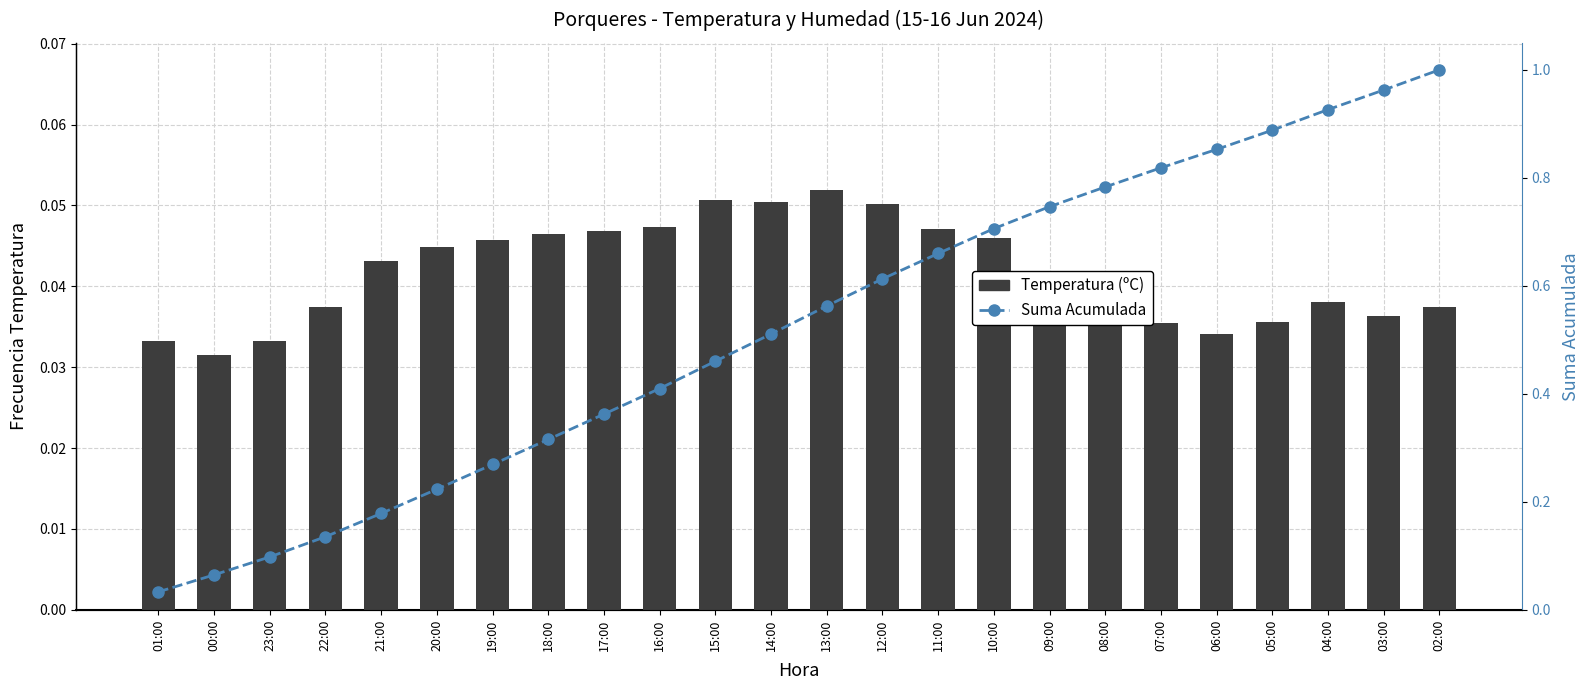

True or false: Temperatura (ºC) has a value of 0.1 at 22:00.

False